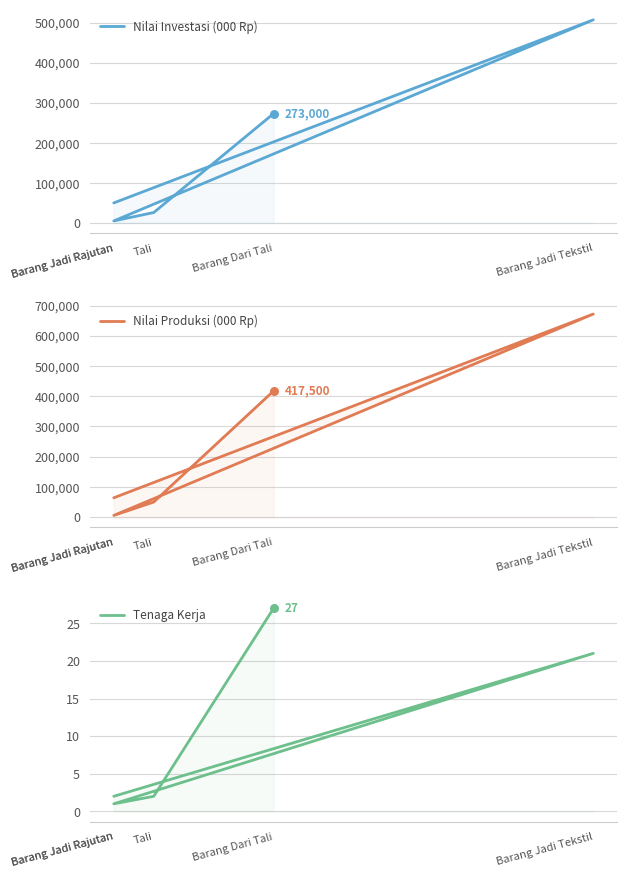

What is the total value across all series at Barang Jadi Rajutan?

114002